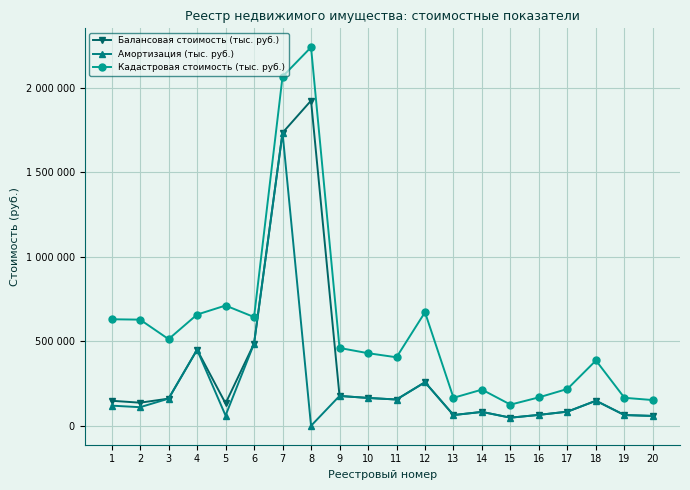

At which label is Балансовая стоимость (тыс. руб.) closest to 985569?

6